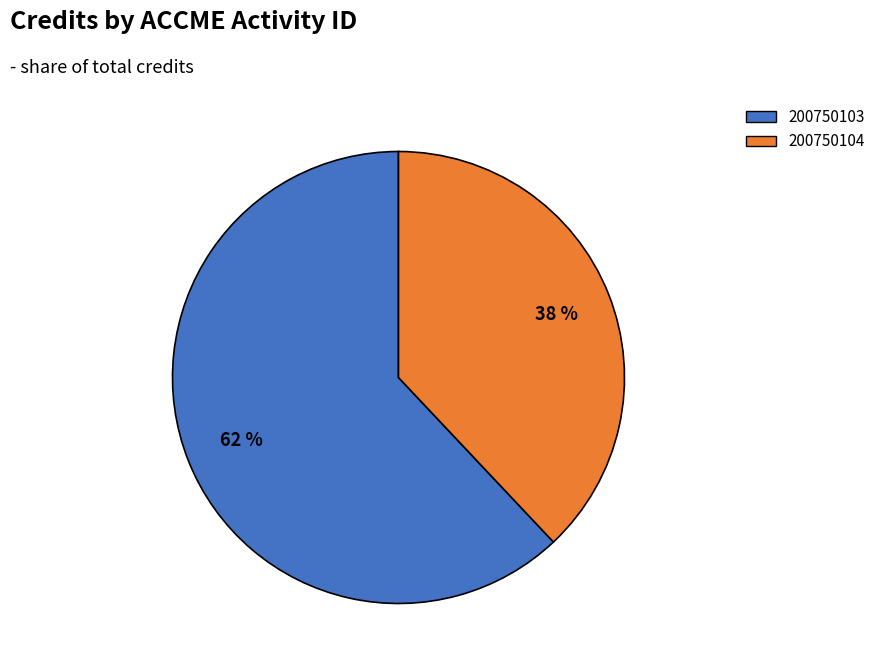

Which slice represents more than half of the pie?

200750103